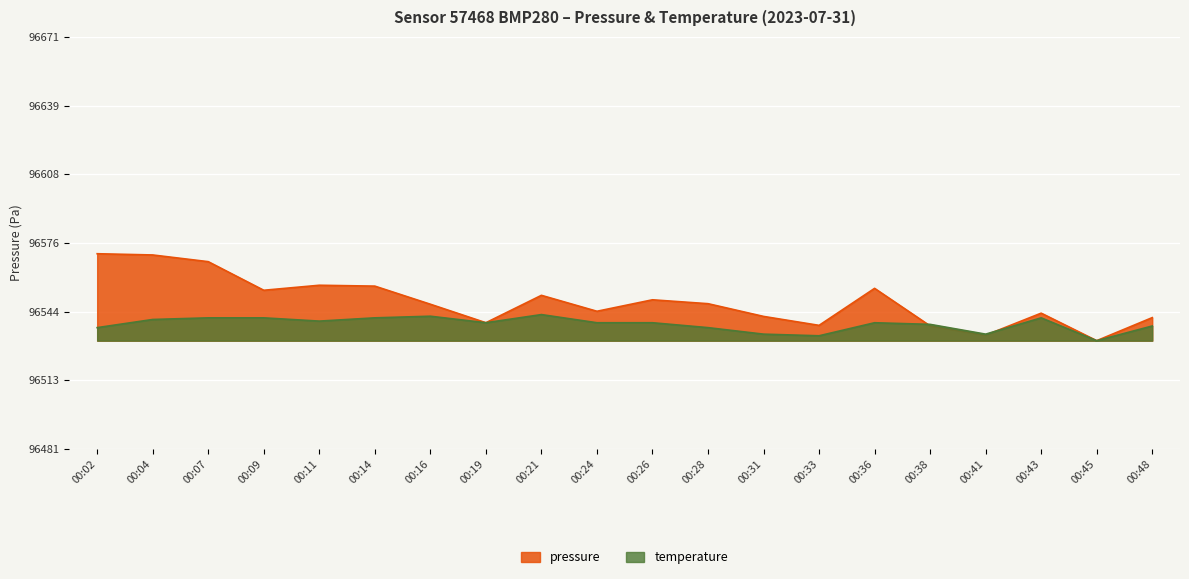

List the series in order of their overall mean, lowest first.

temperature, pressure